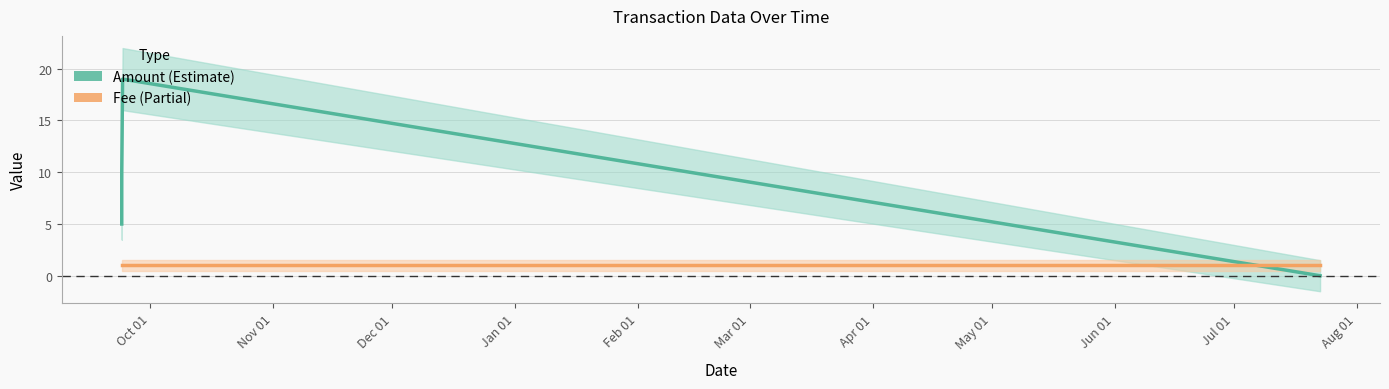

Is the value of Amount at Nov 01 greater than the value of Fee at Oct 01?

Yes